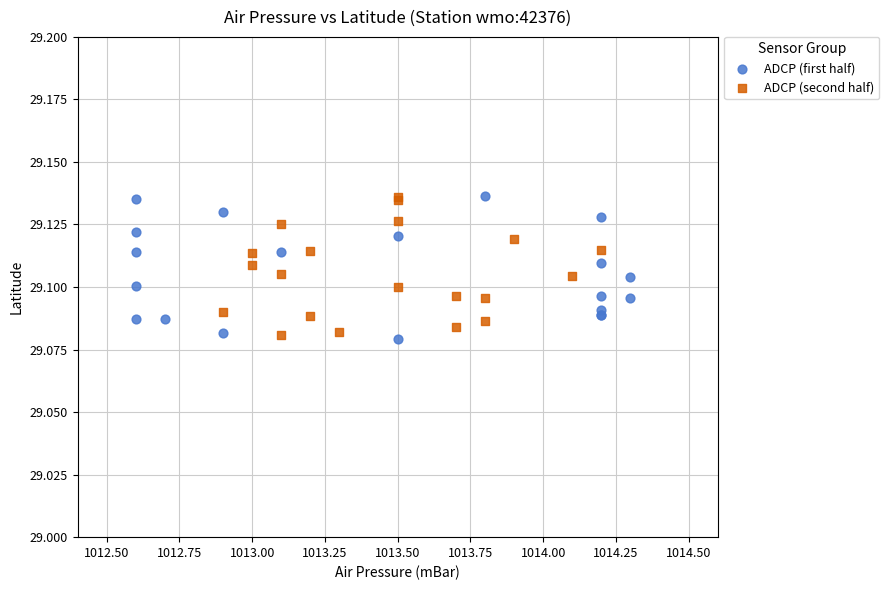

What are all the series names shown in the legend?

ADCP (first half), ADCP (second half)